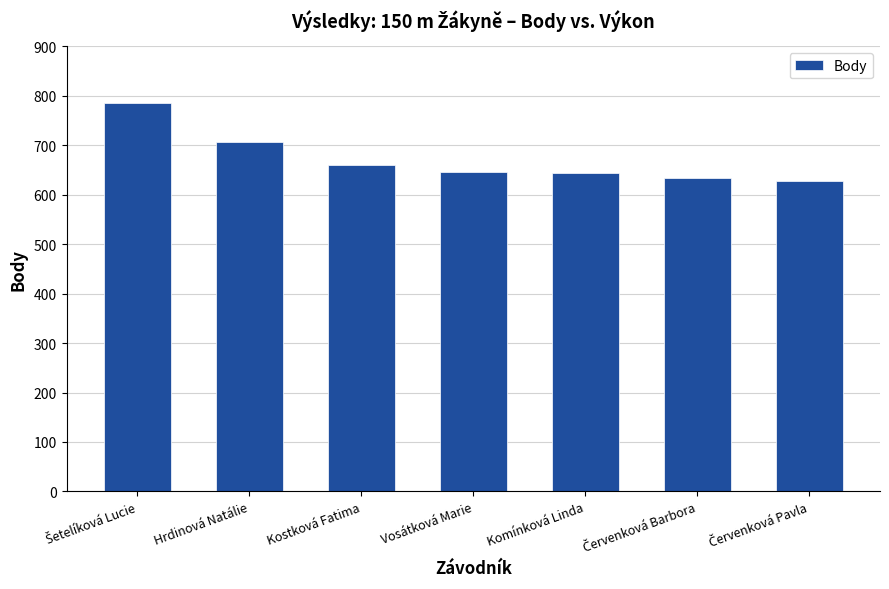

What is the difference between the values at Hrdinová Natálie and Vosátková Marie?

59